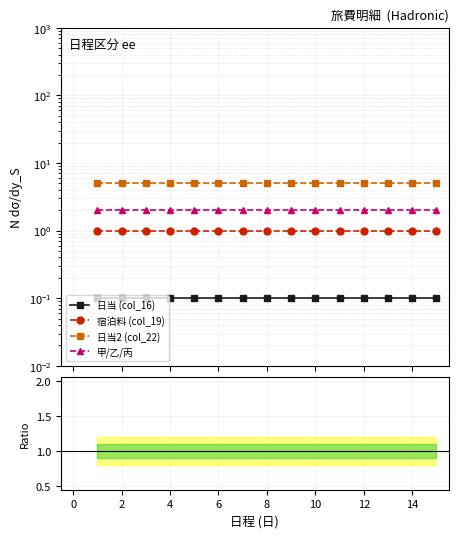

At 12, list the series in order from smallest to largest.

日当 (col_16), 宿泊料 (col_19), 甲/乙/丙, 日当2 (col_22)